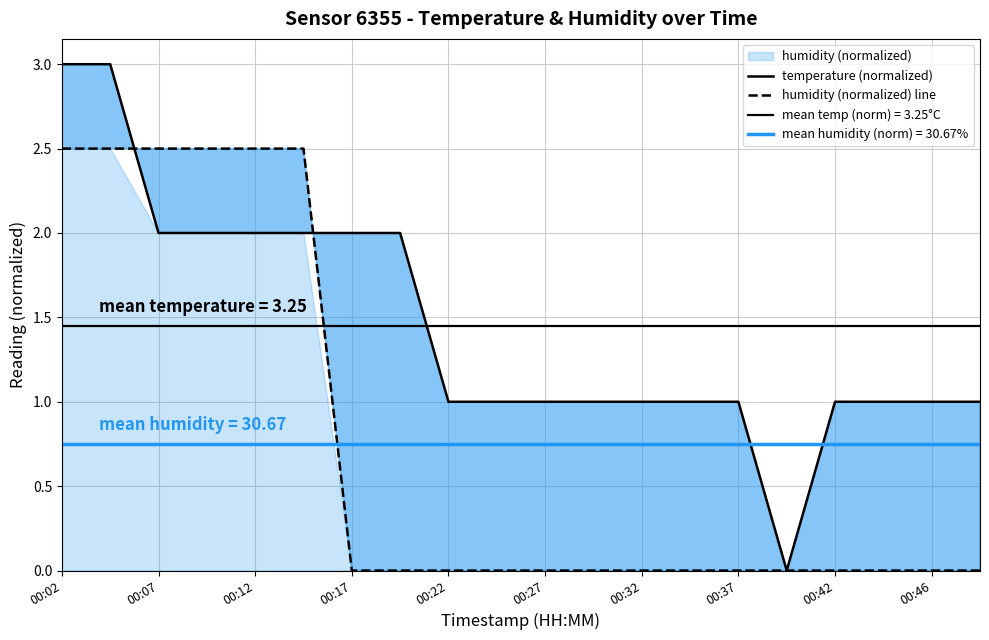

What is the average value of the temperature (normalized) series?

1.4